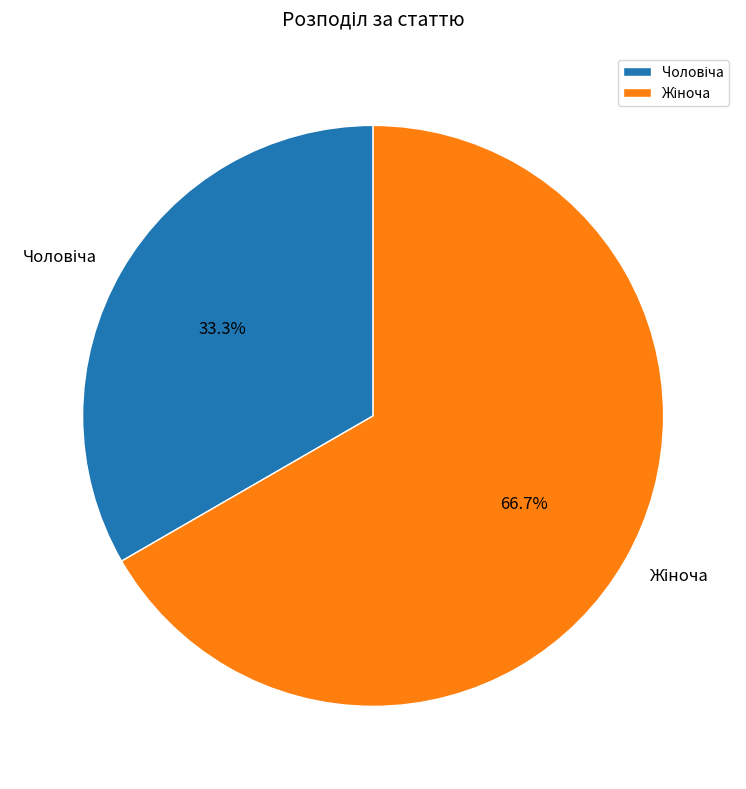

Is there a majority slice in this chart?

Yes